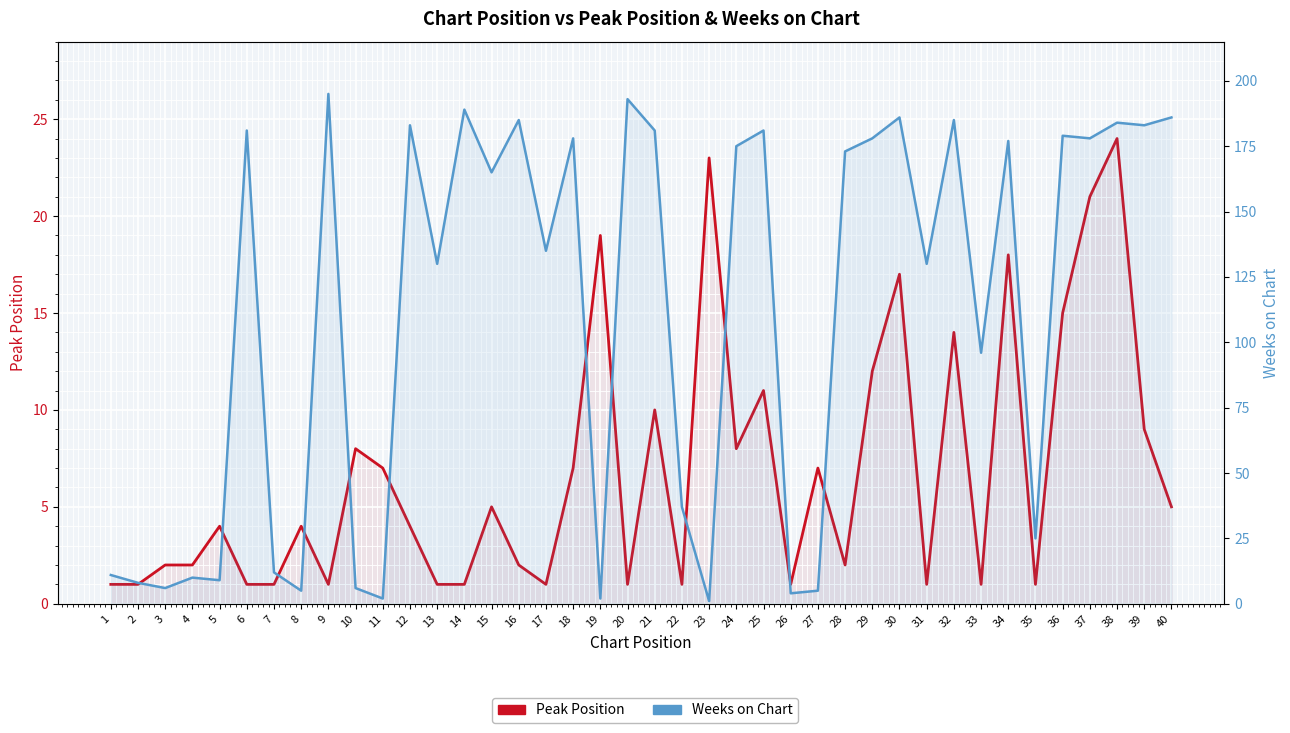

At which category does Peak Position reach its first local valley?

9